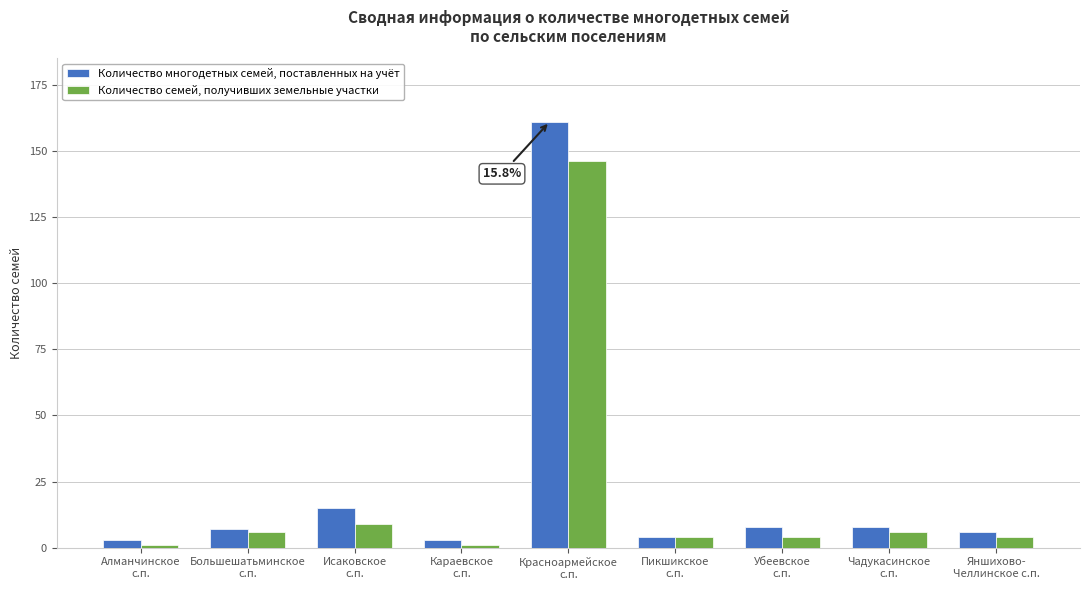

Reading left to right, what are all the values shown in this chart?

Количество многодетных семей, поставленных на учёт: Алманчинское
с.п.=3	Большешатьминское
с.п.=7	Исаковское
с.п.=15	Караевское
с.п.=3	Красноармейское
с.п.=161	Пикшикское
с.п.=4	Убеевское
с.п.=8	Чадукасинское
с.п.=8	Яншихово-
Челлинское с.п.=6
Количество семей, получивших земельные участки: Алманчинское
с.п.=1	Большешатьминское
с.п.=6	Исаковское
с.п.=9	Караевское
с.п.=1	Красноармейское
с.п.=146	Пикшикское
с.п.=4	Убеевское
с.п.=4	Чадукасинское
с.п.=6	Яншихово-
Челлинское с.п.=4